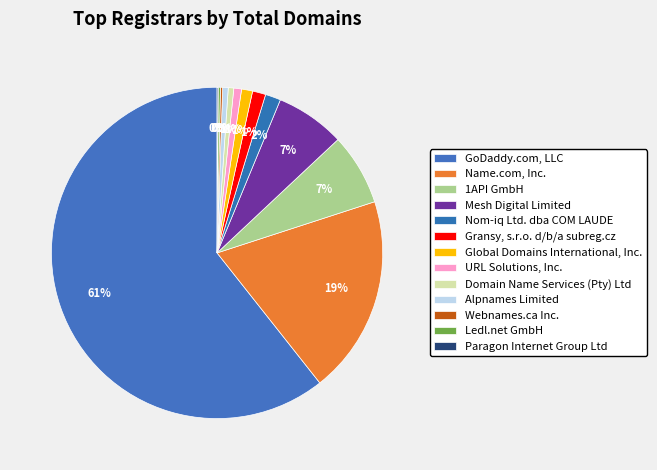

Combined, do Webnames.ca Inc. and Nom-iq Ltd. dba COM LAUDE account for over 50%?

No